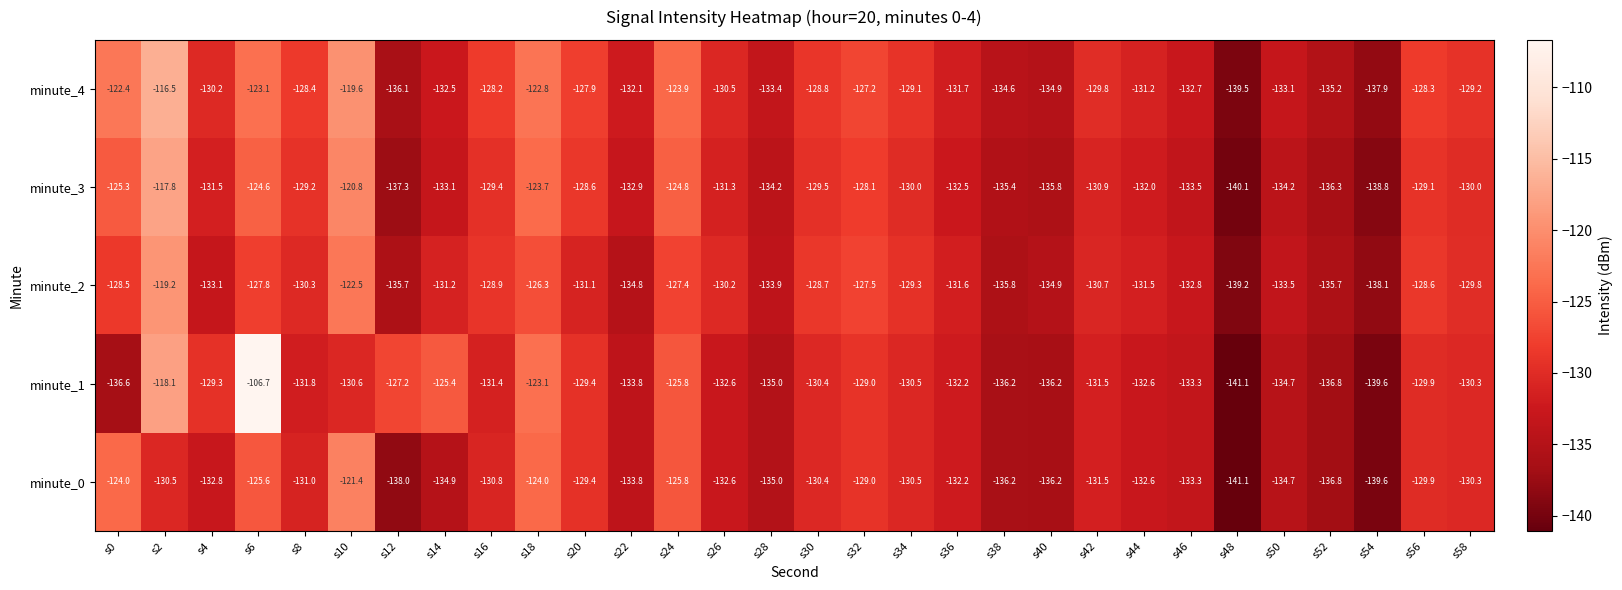

Rank the series by their maximum value, from highest to lowest.

minute_1, minute_4, minute_3, minute_2, minute_0